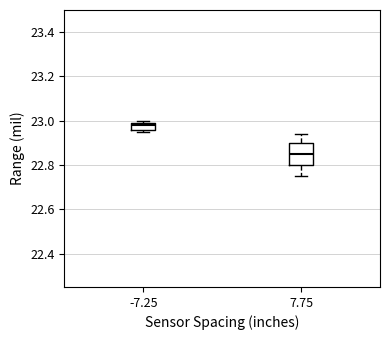

Which box has the lowest median line?

7.75